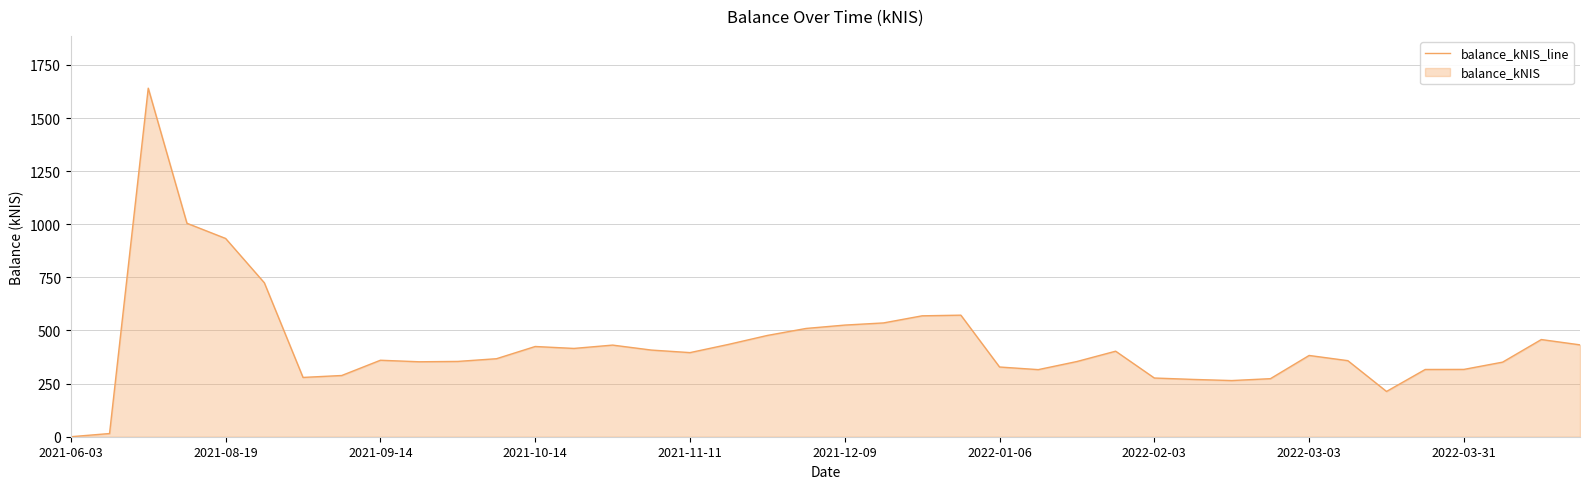

Reading left to right, extract all data points from this chart.

0.0	15.0	1640.5	1004.7	933.1	724.6	279.1	288.1	360.0	352.8	354.4	367.2	424.7	415.6	431.3	407.9	395.9	434.8	476.7	509.6	525.5	535.6	569.1	572.1	328.1	315.8	354.0	402.6	276.3	269.7	264.4	273.3	382.5	358.0	213.1	316.5	316.9	351.1	457.4	432.4